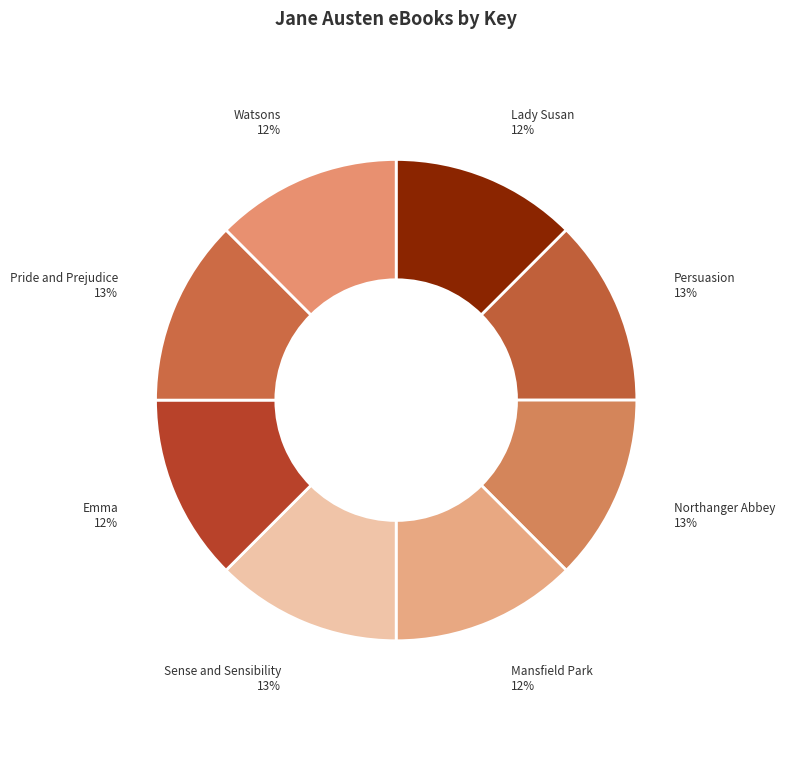

Is the sum of Sense and Sensibility and Lady Susan greater than half?

No